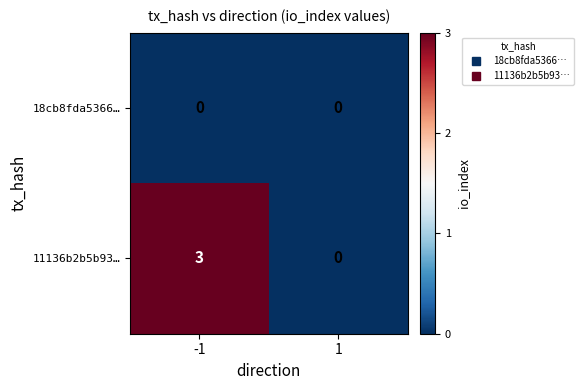

Reading left to right, what are all the values shown in this chart?

18cb8fda5366…: -1=0	1=0
11136b2b5b93…: -1=3	1=0